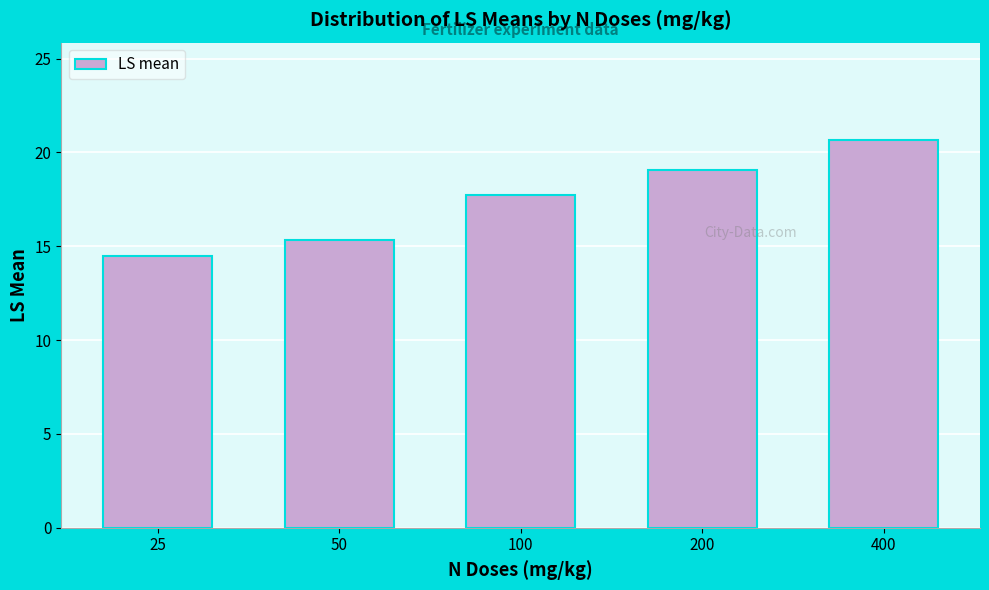

Reading left to right, what are all the values shown in this chart?

25=14.5	50=15.4	100=17.7	200=19.1	400=20.7